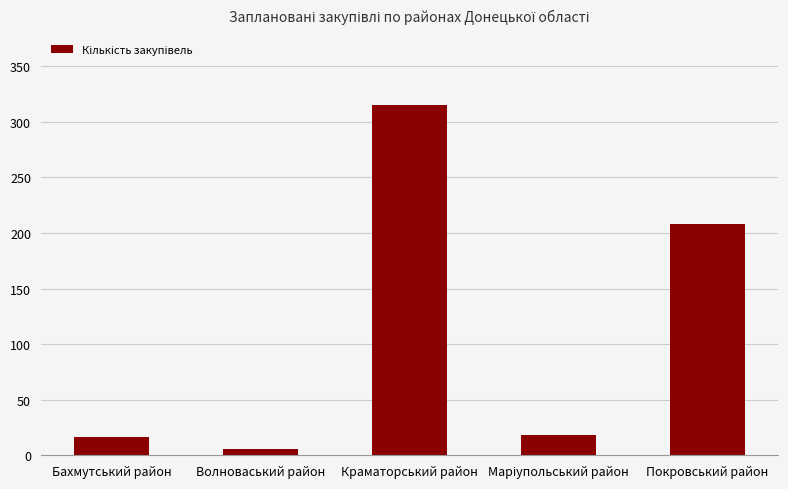

What is the value of the 4th bar from the left?

18